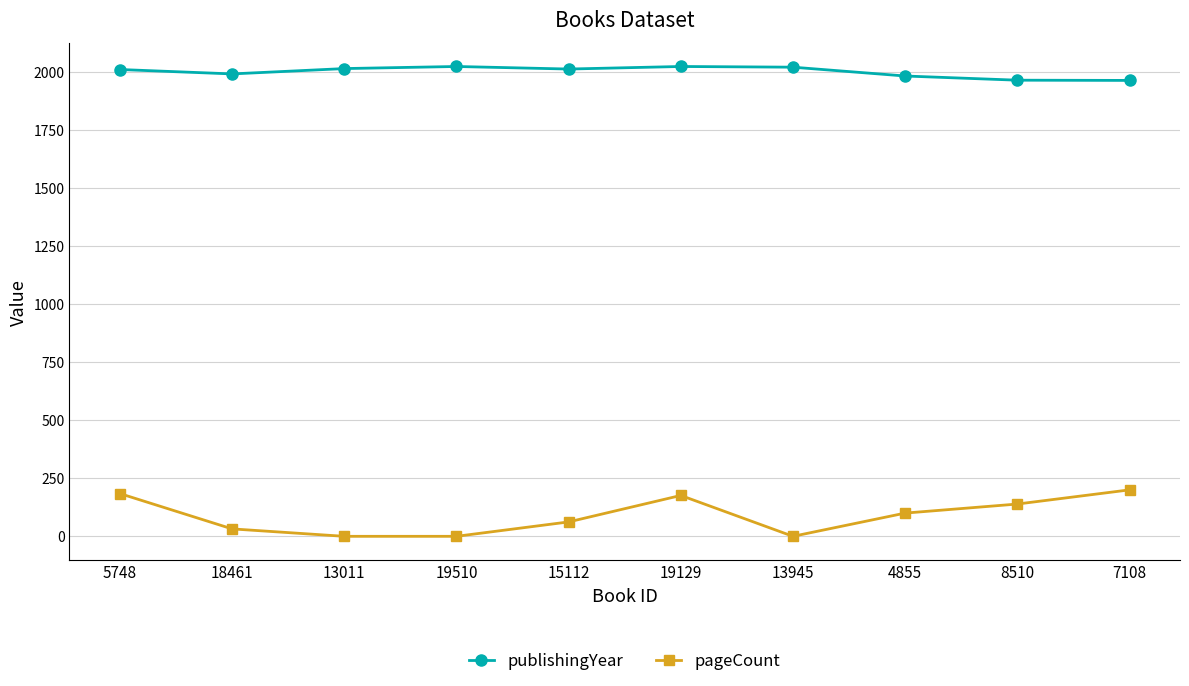

How many lines are shown in the chart?

2